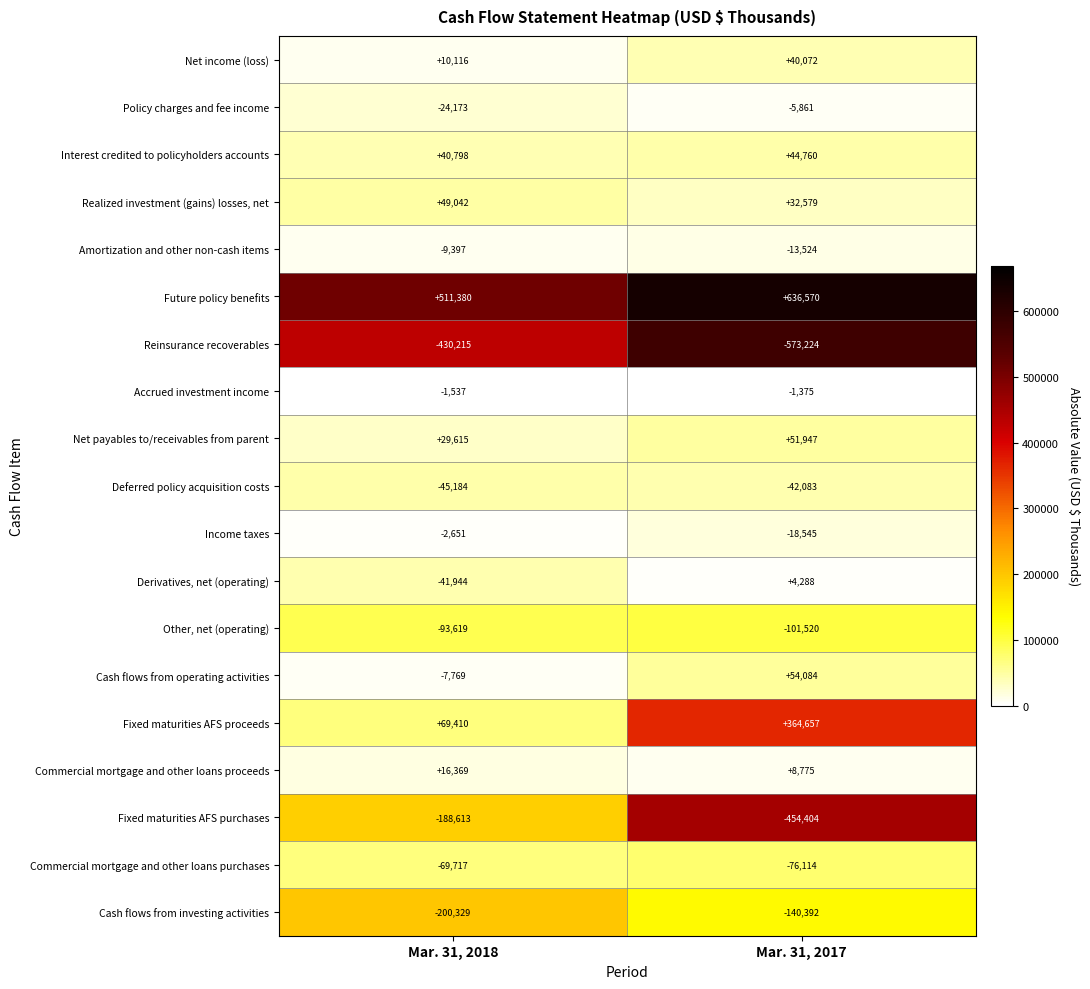

At how many categories does at least one series exceed 472261?

2